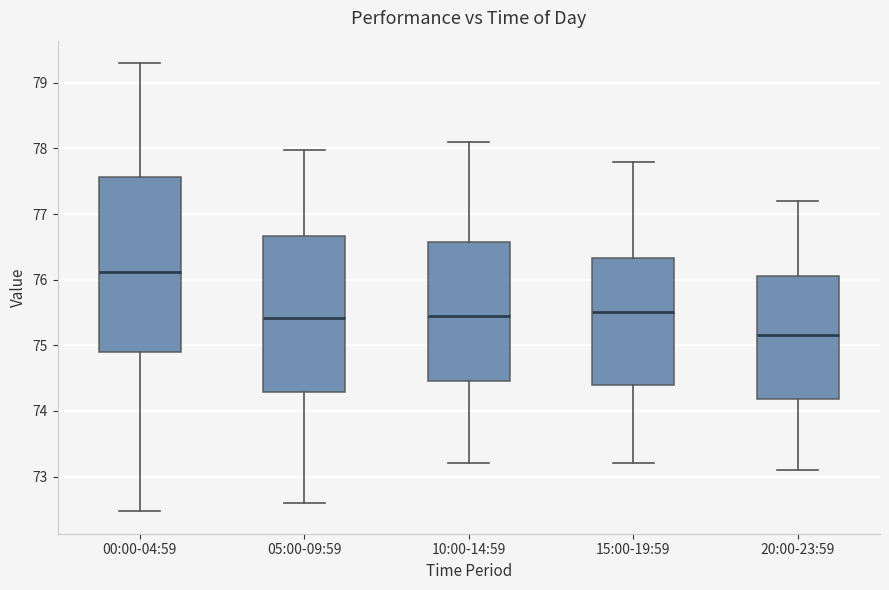

Comparing the boxes themselves (not the whiskers), which one is the tallest?

00:00-04:59